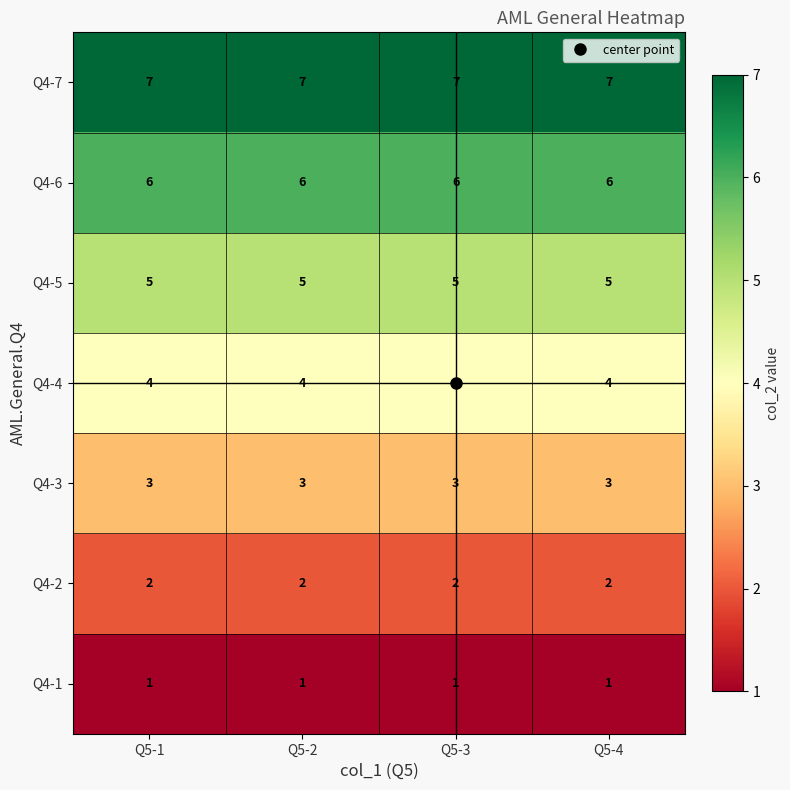

List the series in order of their overall mean, highest first.

Q4-7, Q4-6, Q4-5, Q4-4, Q4-3, Q4-2, Q4-1